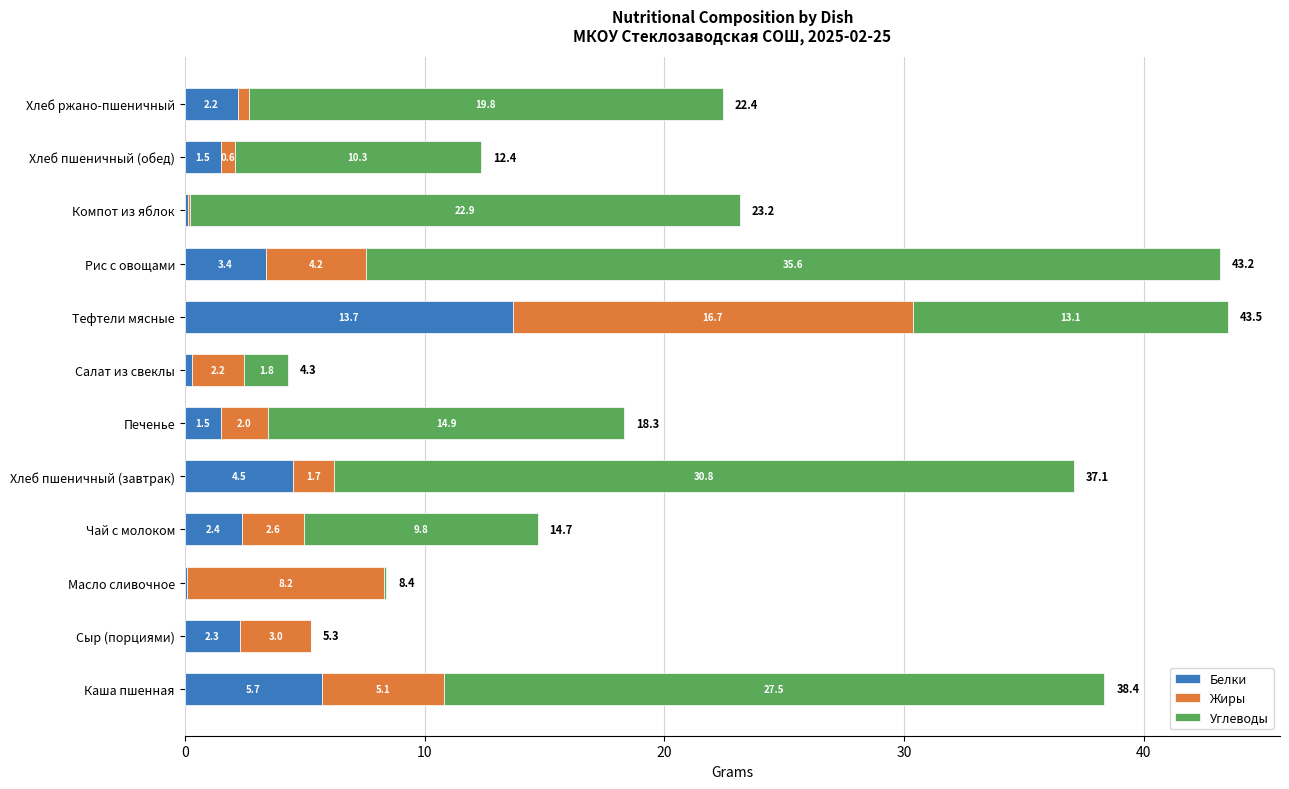

At which category is the sum across all series the highest?

Тефтели мясные